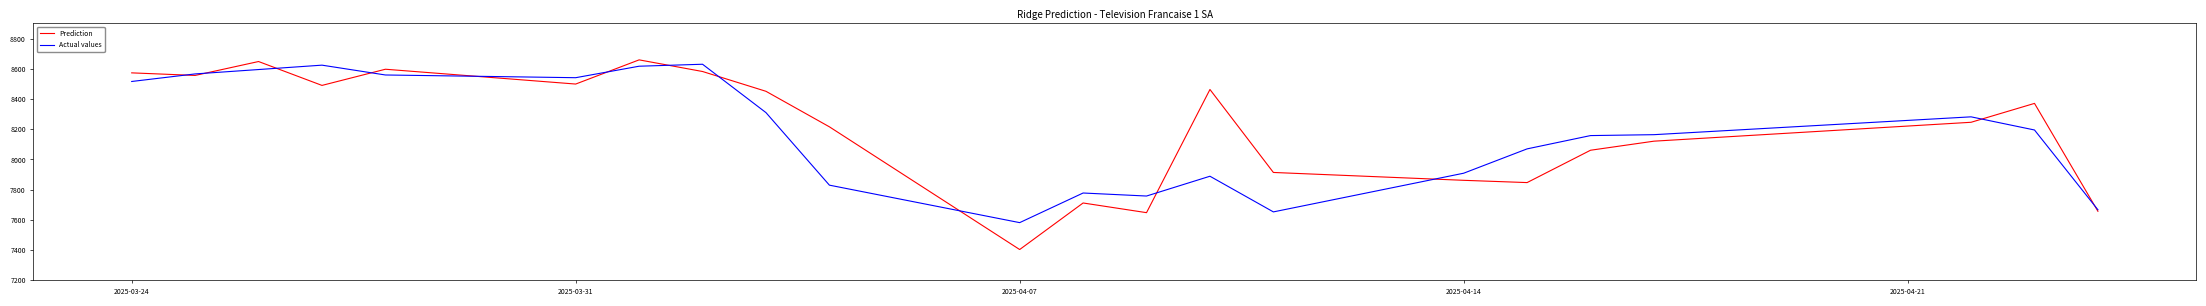

Which series has the largest total across all categories?

Prediction